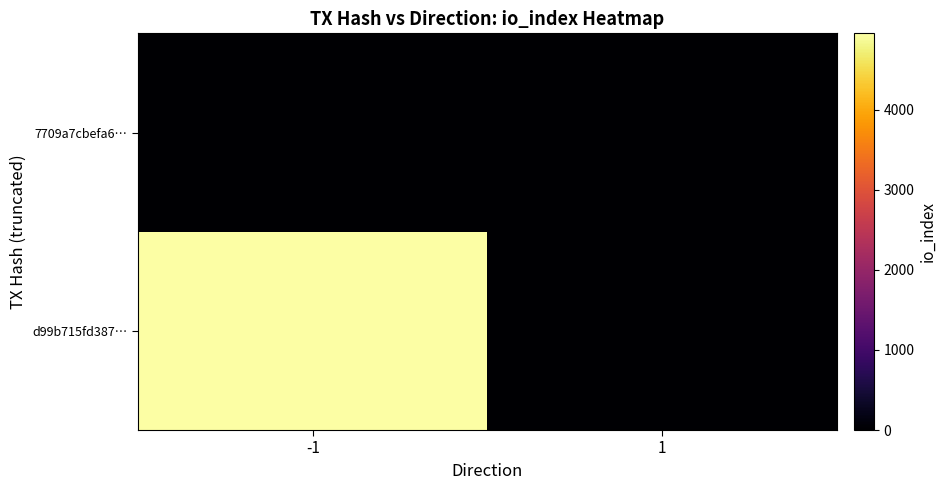

Reading left to right, list all the values displayed in this chart.

d99b715fd387…: -1=4952	1=0
7709a7cbefa6…: -1=0	1=0